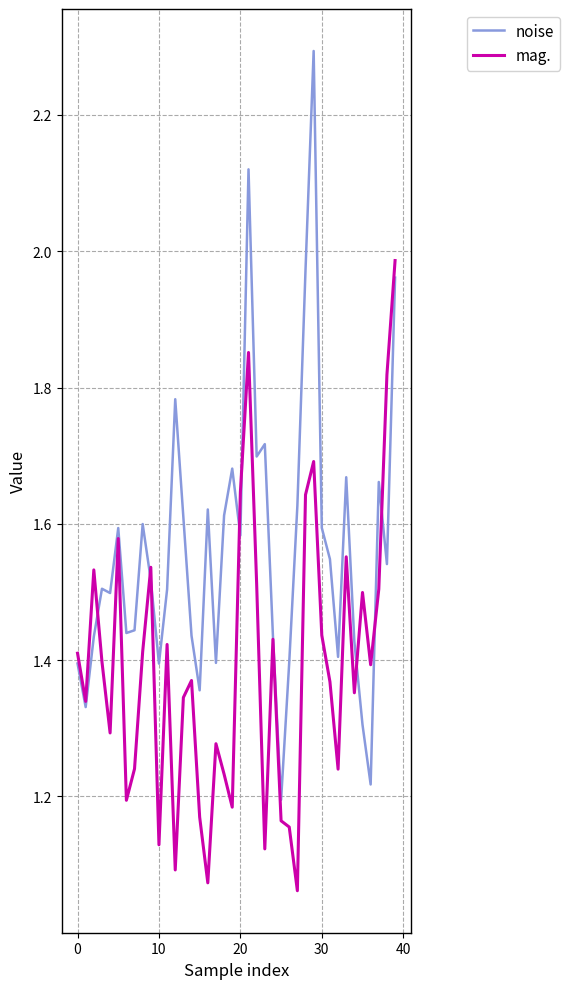

In mag., how many points are lower than both neighbors (excluding endpoints)?

12